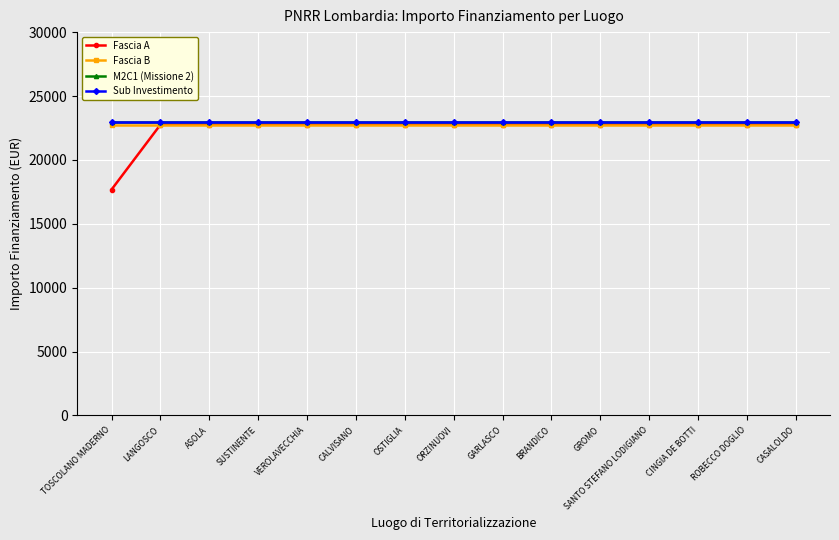

Reading right to left, list all the values displayed in this chart.

Fascia A: CASALOLDO=22750.0	ROBECCO DOGLIO=22750.0	CINGIA DE BOTTI=22750.0	SANTO STEFANO LODIGIANO=22750.0	GROMO=22750.0	BRANDICO=22750.0	GARLASCO=22750.0	ORZINUOVI=22750.0	OSTIGLIA=22750.0	CALVISANO=22750.0	VEROLAVECCHIA=22750.0	SUSTINENTE=22750.0	ASOLA=22750.0	LANGOSCO=22750.0	TOSCOLANO MADERNO=17674.8
Fascia B: CASALOLDO=22750.0	ROBECCO DOGLIO=22750.0	CINGIA DE BOTTI=22750.0	SANTO STEFANO LODIGIANO=22750.0	GROMO=22750.0	BRANDICO=22750.0	GARLASCO=22750.0	ORZINUOVI=22750.0	OSTIGLIA=22750.0	CALVISANO=22750.0	VEROLAVECCHIA=22750.0	SUSTINENTE=22750.0	ASOLA=22750.0	LANGOSCO=22750.0	TOSCOLANO MADERNO=22750.0
M2C1 (Missione 2): CASALOLDO=23000.0	ROBECCO DOGLIO=23000.0	CINGIA DE BOTTI=23000.0	SANTO STEFANO LODIGIANO=23000.0	GROMO=23000.0	BRANDICO=23000.0	GARLASCO=23000.0	ORZINUOVI=23000.0	OSTIGLIA=23000.0	CALVISANO=23000.0	VEROLAVECCHIA=23000.0	SUSTINENTE=23000.0	ASOLA=23000.0	LANGOSCO=23000.0	TOSCOLANO MADERNO=23000.0
Sub Investimento: CASALOLDO=23000.0	ROBECCO DOGLIO=23000.0	CINGIA DE BOTTI=23000.0	SANTO STEFANO LODIGIANO=23000.0	GROMO=23000.0	BRANDICO=23000.0	GARLASCO=23000.0	ORZINUOVI=23000.0	OSTIGLIA=23000.0	CALVISANO=23000.0	VEROLAVECCHIA=23000.0	SUSTINENTE=23000.0	ASOLA=23000.0	LANGOSCO=23000.0	TOSCOLANO MADERNO=23000.0